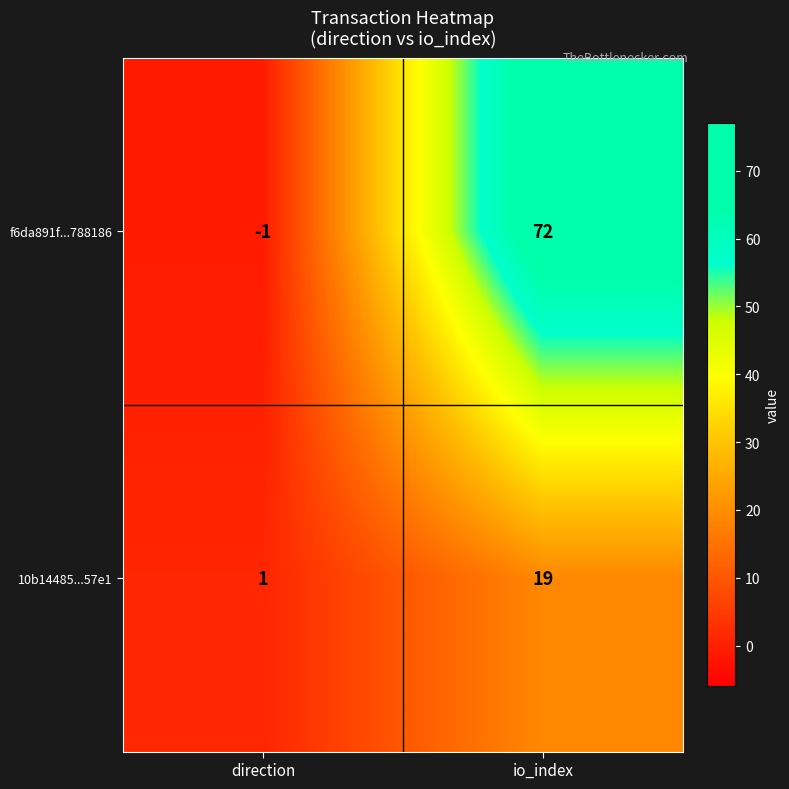

Is it true that 10b14485...57e1 equals 2 at direction?

False